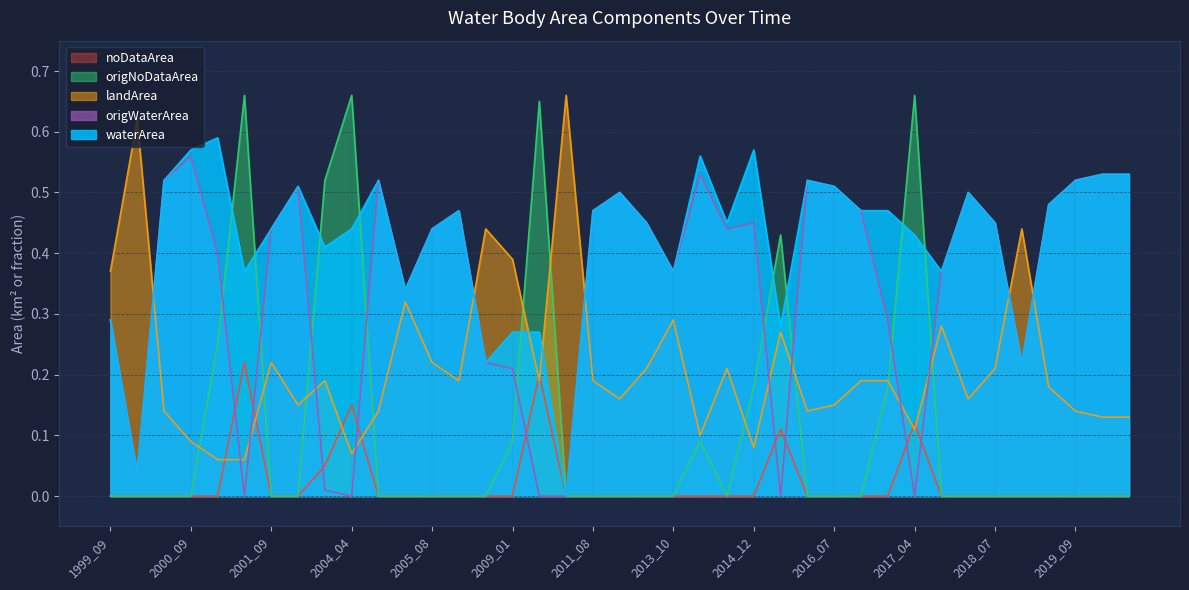

What is the difference between the second highest and second lowest values in the noDataArea series?

0.2